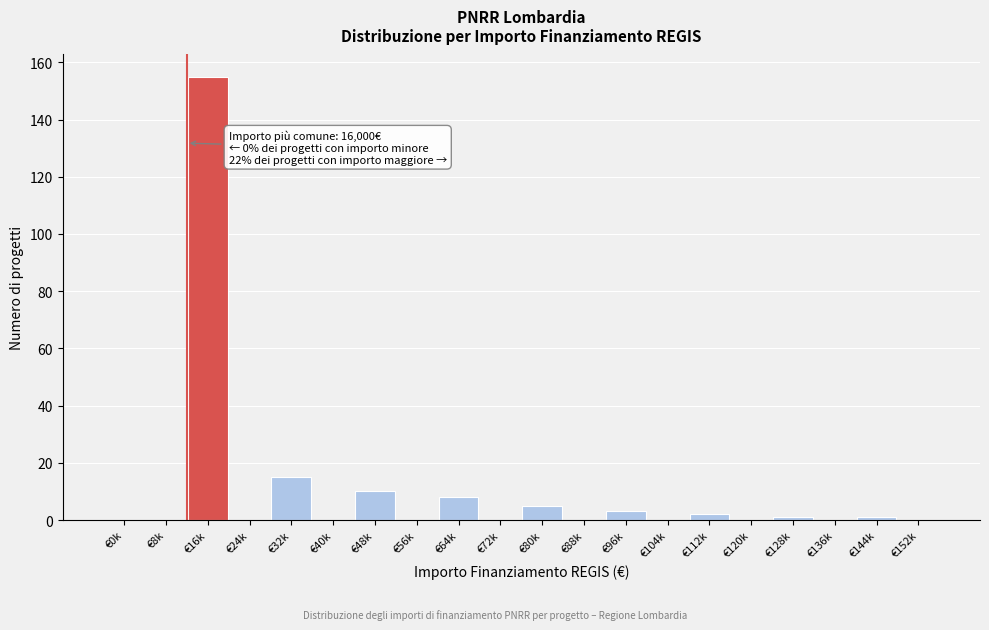

Reading left to right, transcribe all the data shown in this chart.

€0k=0	€8k=0	€16k=155	€24k=0	€32k=15	€40k=0	€48k=10	€56k=0	€64k=8	€72k=0	€80k=5	€88k=0	€96k=3	€104k=0	€112k=2	€120k=0	€128k=1	€136k=0	€144k=1	€152k=0